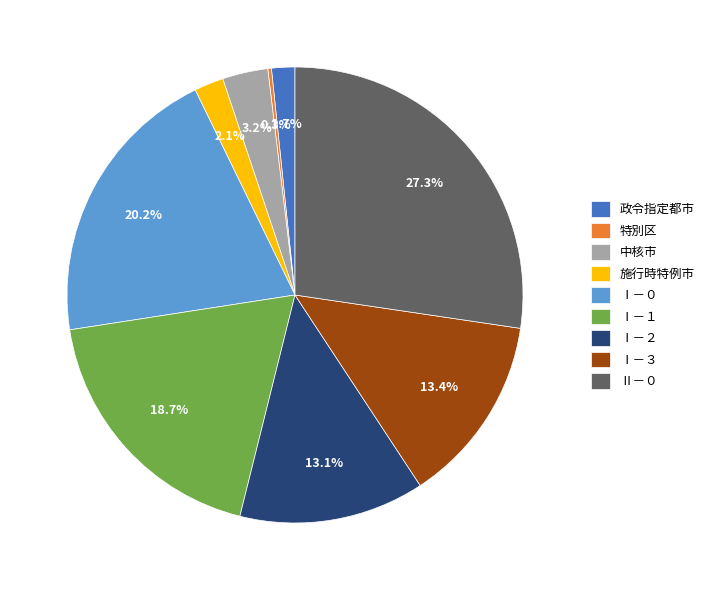

What percentage is NOT represented by Ⅰ－０?

79.8%